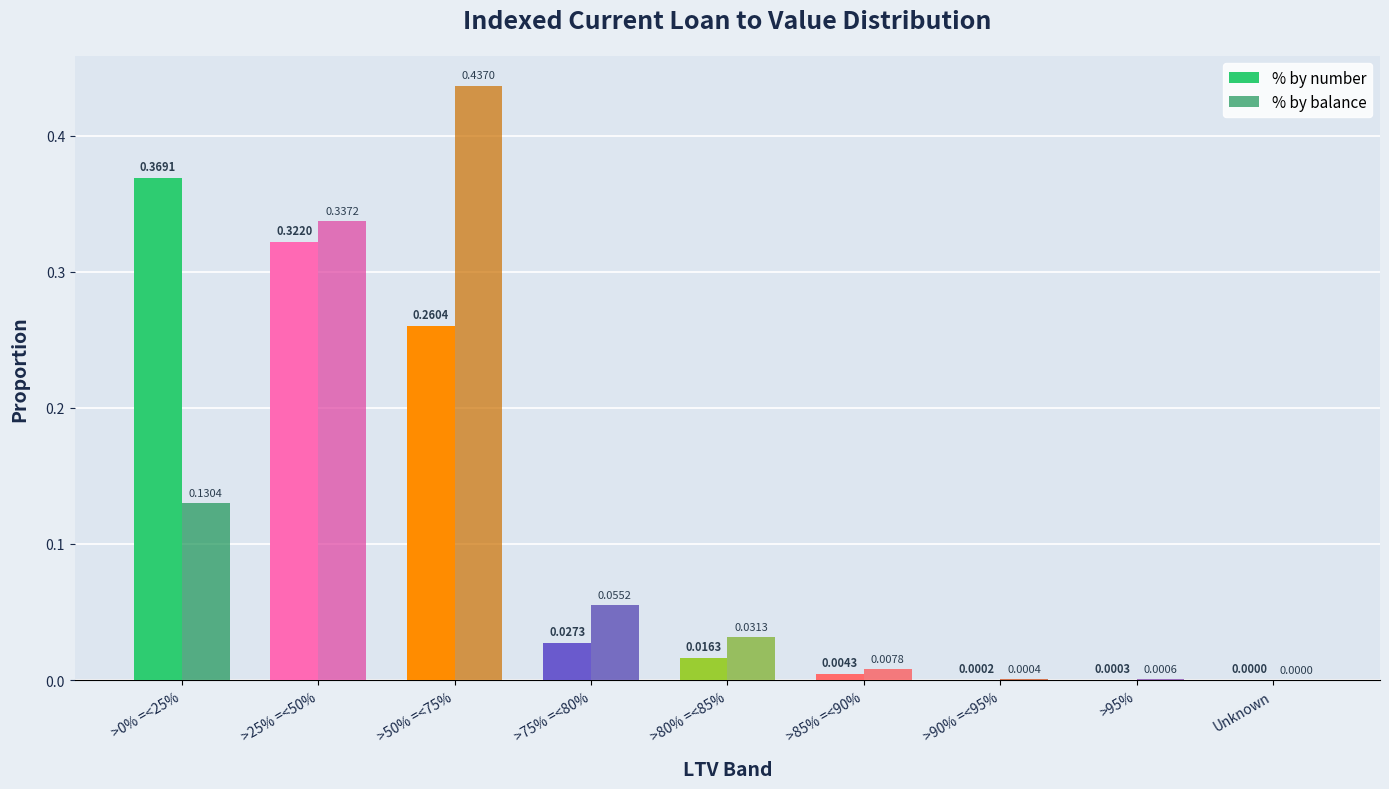

What is the average value of the % by number series?

0.1